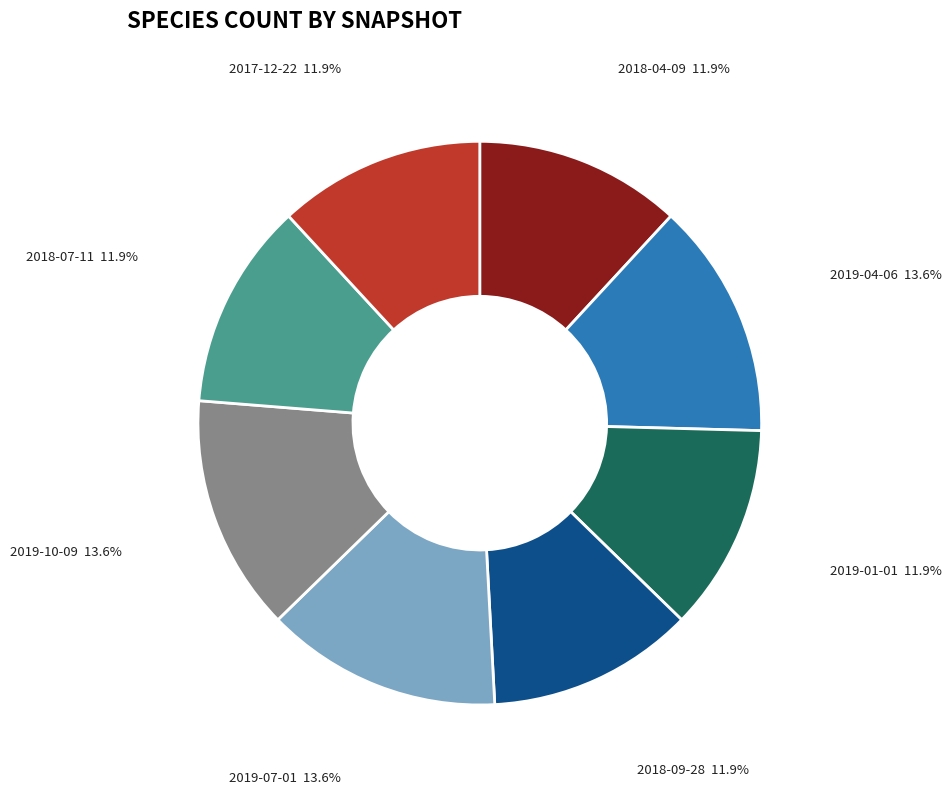

Count the number of slices in the pie.

8